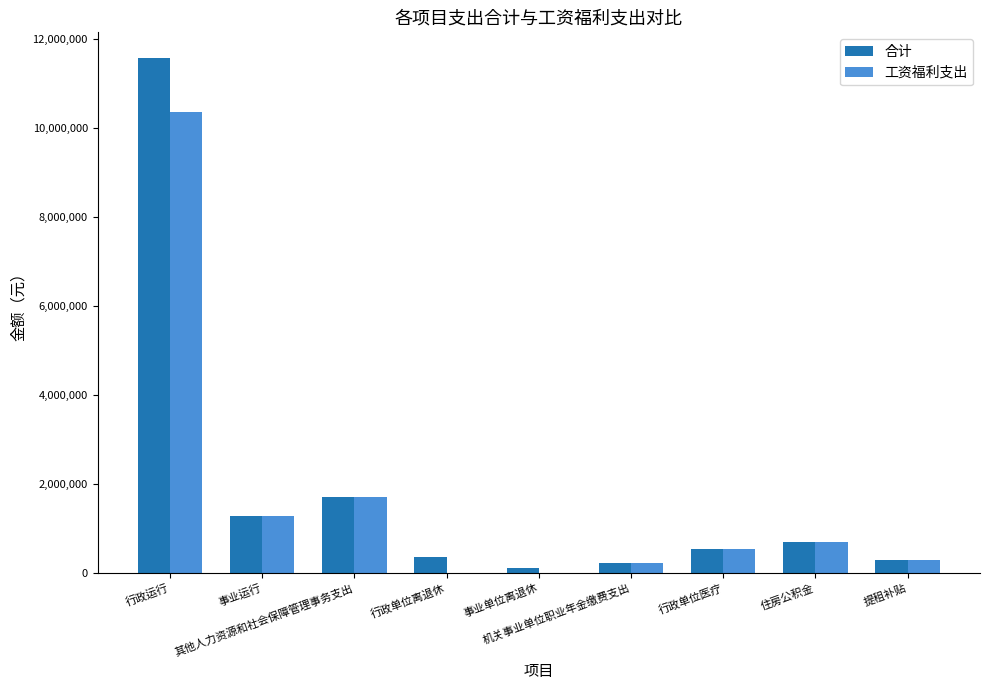

At which label is 合计 closest to 5842119?

其他人力资源和社会保障管理事务支出